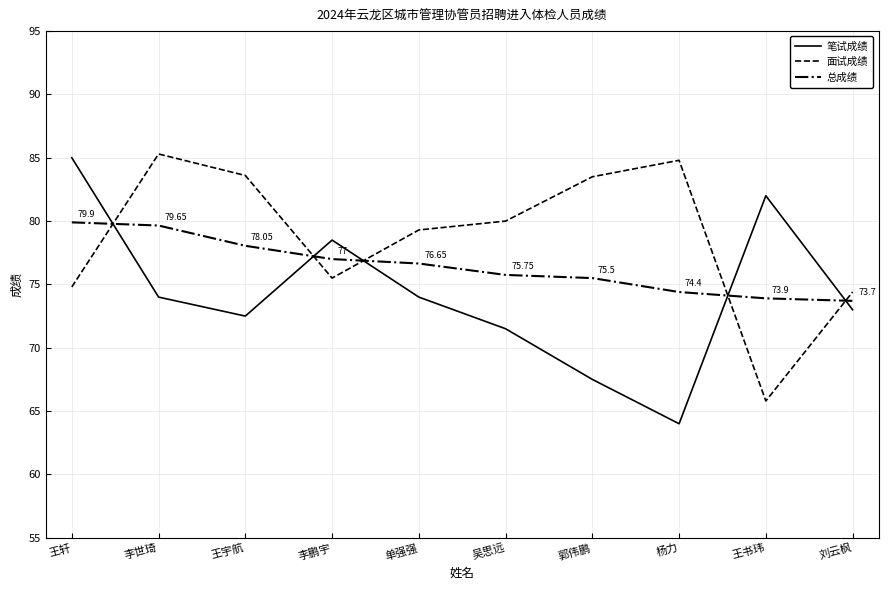

Where does the 笔试成绩 series first go above 74?

王轩